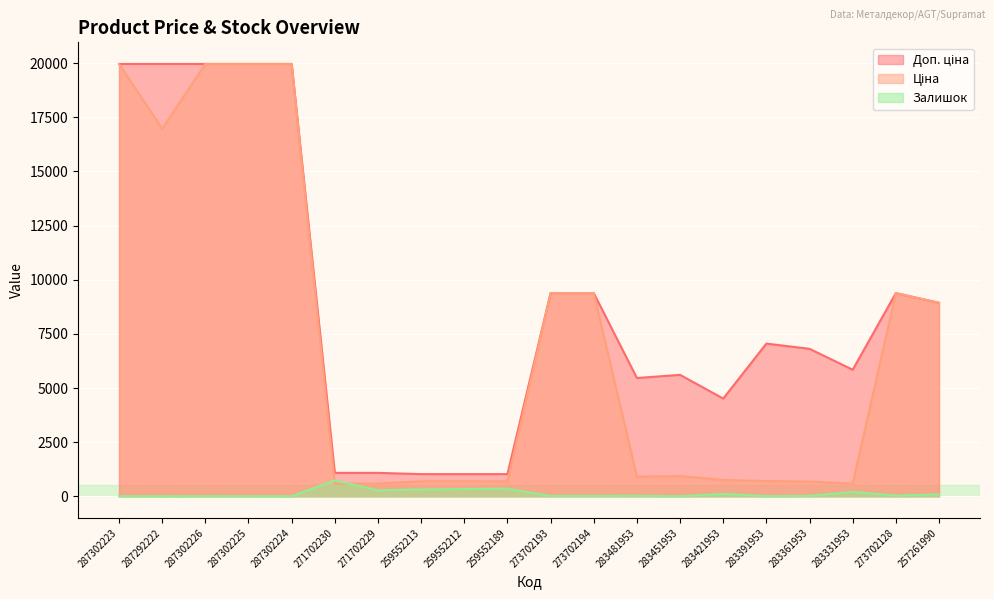

What is the value of the Доп. ціна point at the 7th from the left?

1081.7